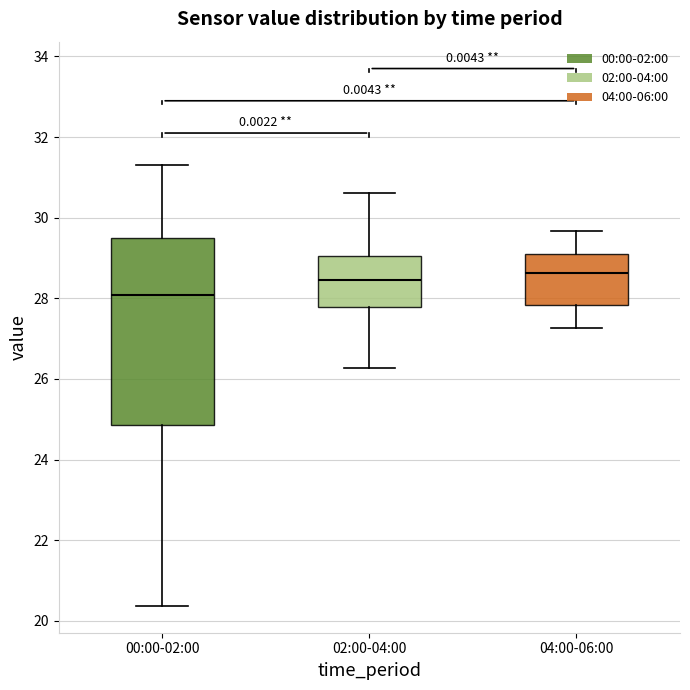

Which box's median line is the lowest?

00:00-02:00